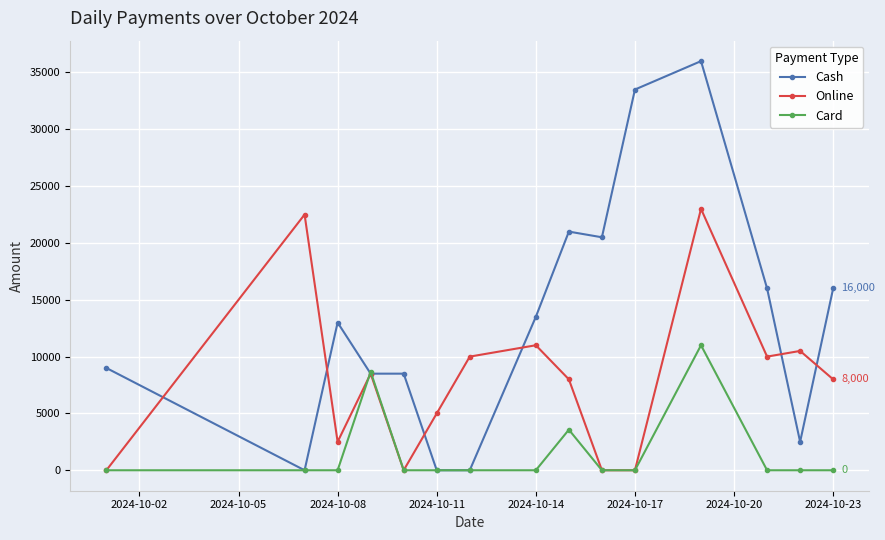

Rank the series by their average value, from lowest to highest.

Card, Online, Cash